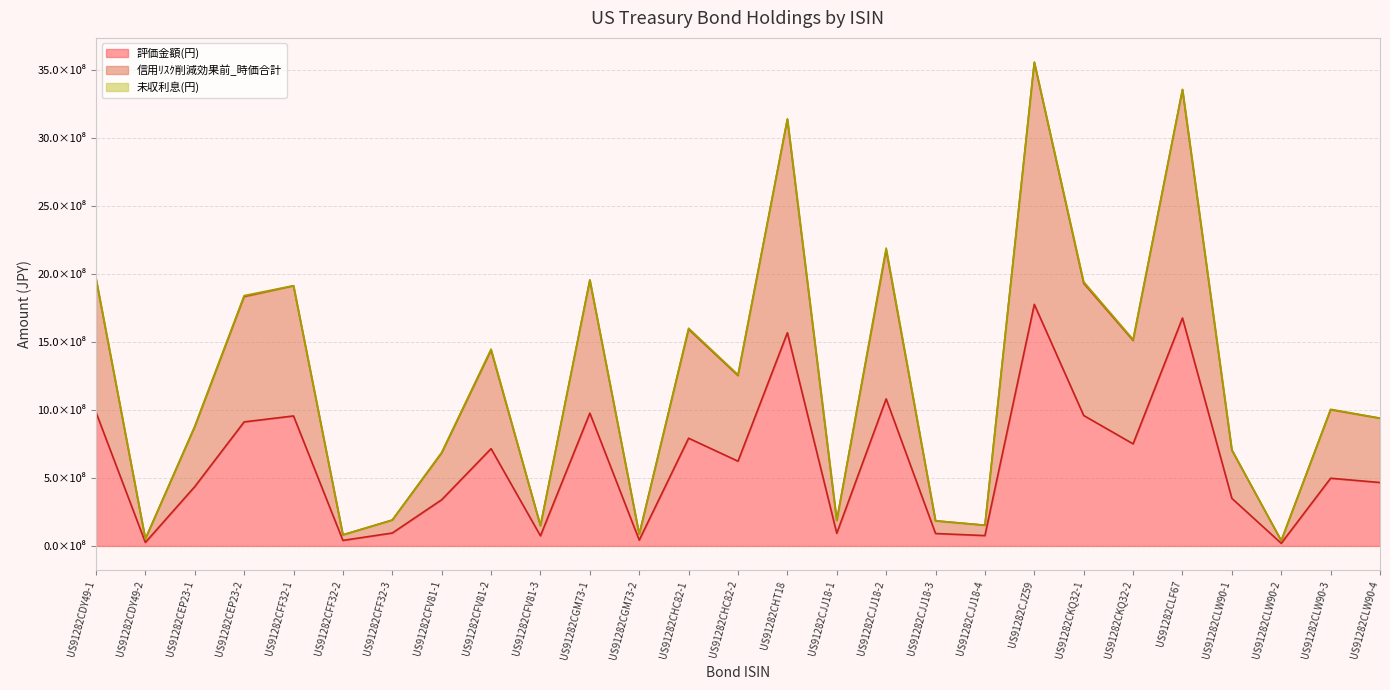

Where is 評価金額(円) nearest to the value 897058746?

US91282CEP23-2